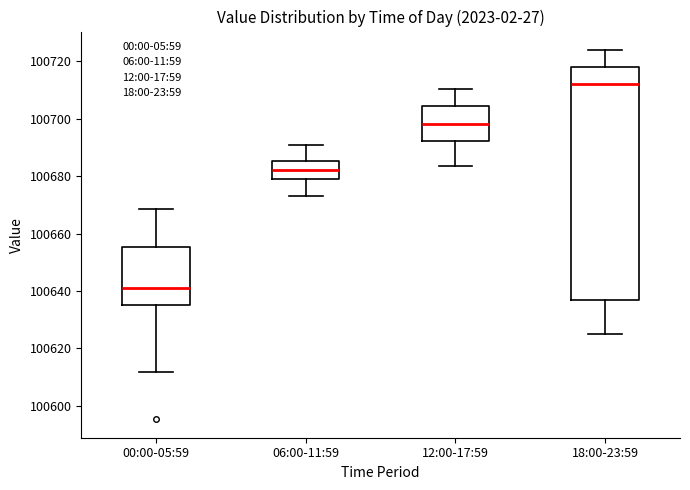

Which box's median line is the lowest?

00:00-05:59